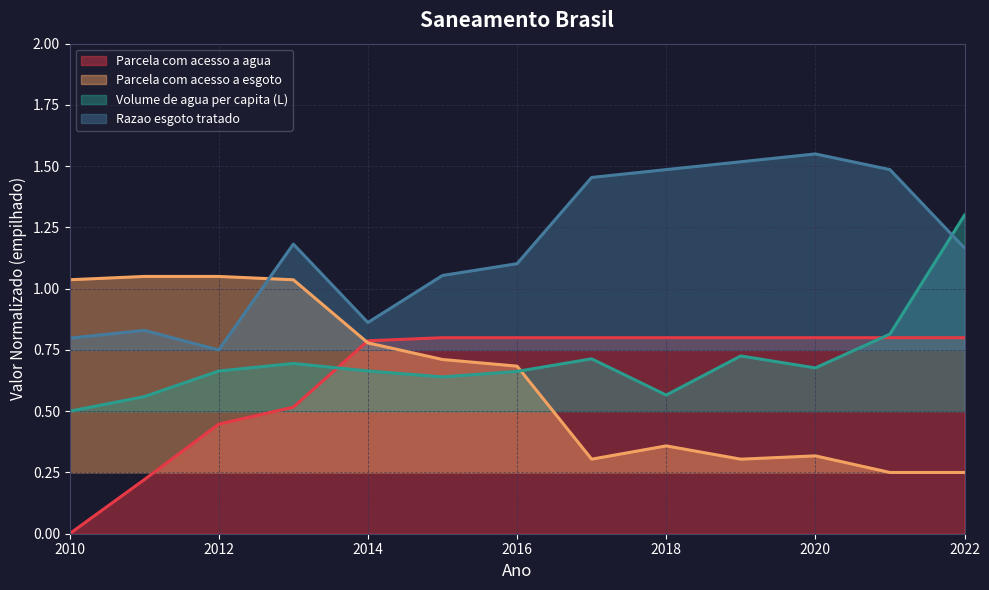

Rank the series at 2010 from highest to lowest value.

Parcela com acesso a esgoto, Razao esgoto tratado, Volume de agua per capita (L), Parcela com acesso a agua